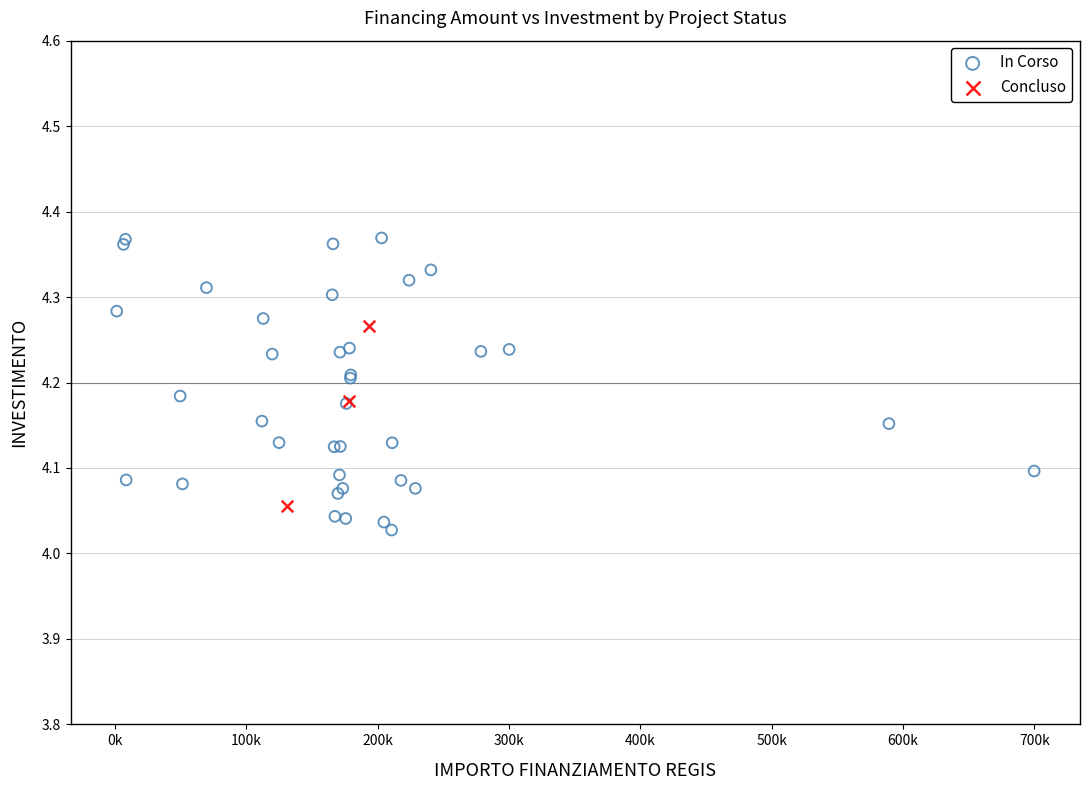

Which series has the largest Y range (max minus min)?

In Corso